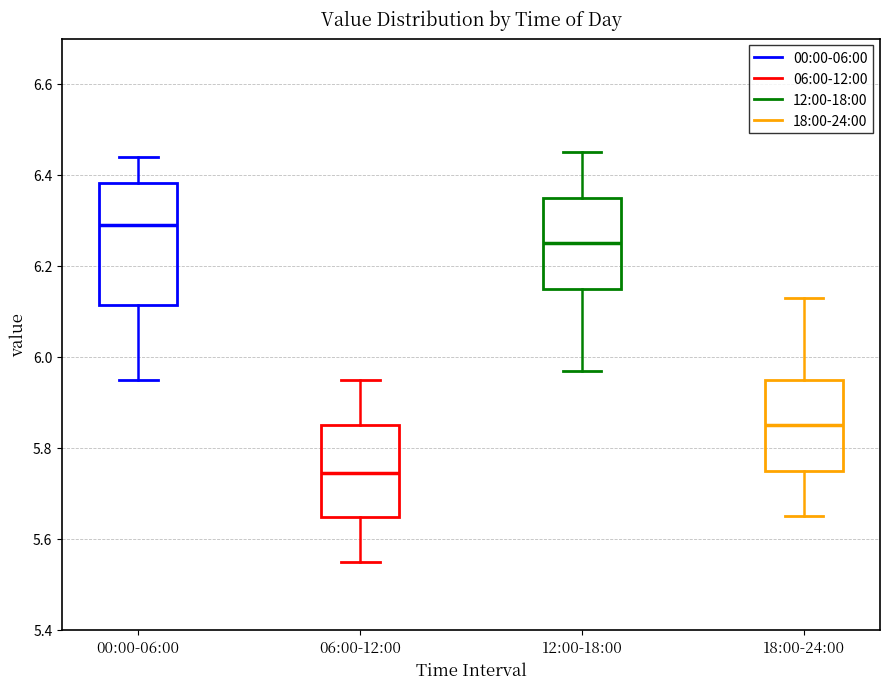

Where is the upper edge of the box for 06:00-12:00 on the y-axis? The values are not printed on the chart, so give them approximately, as read against the axis.

5.86